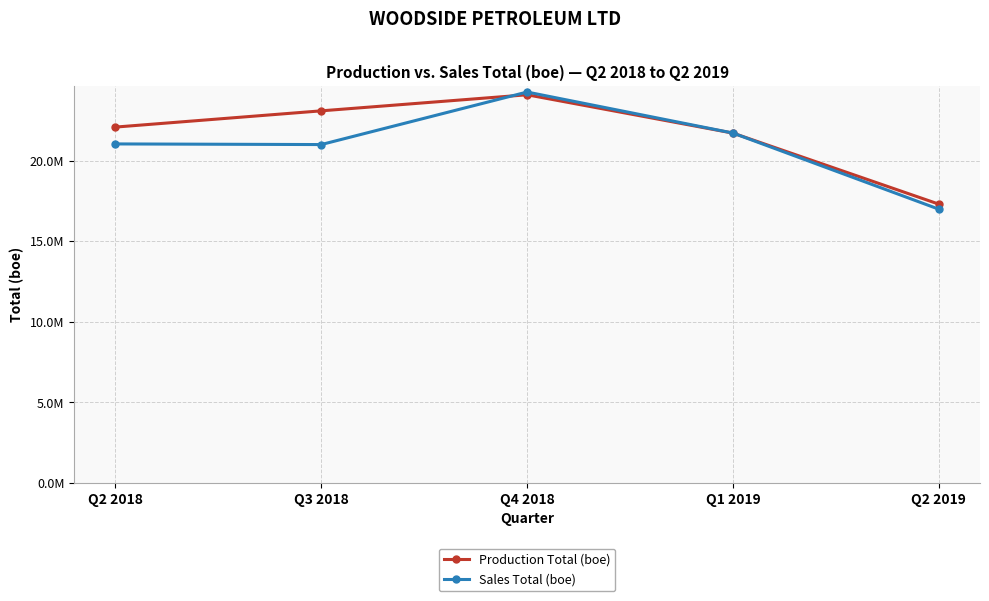

What is the sum of the Sales Total (boe) values at Q1 2019 and Q2 2019?

38689049